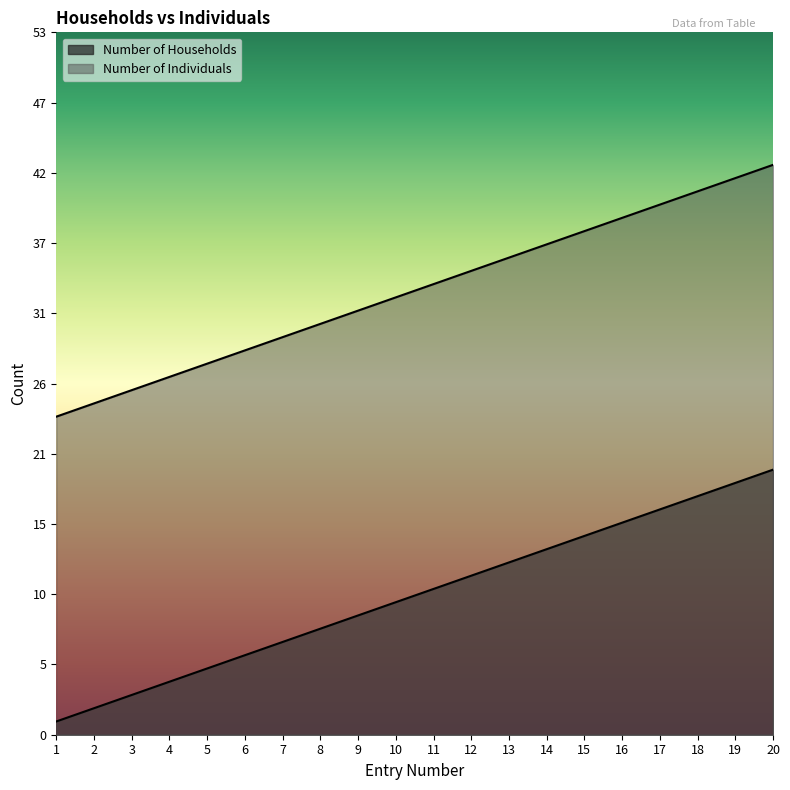

Between 6 and 16, which series saw the biggest shift?

Number of Households